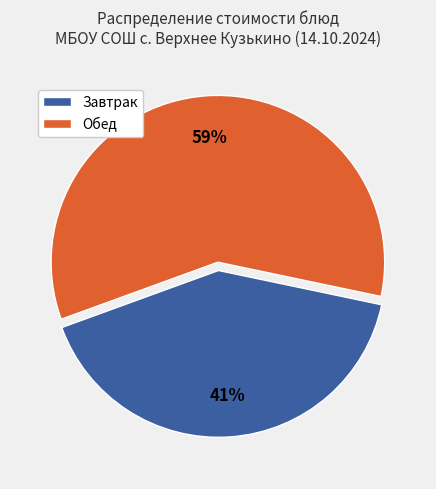

To the nearest percent, what is the difference between the largest and smallest slice percentages?

18%